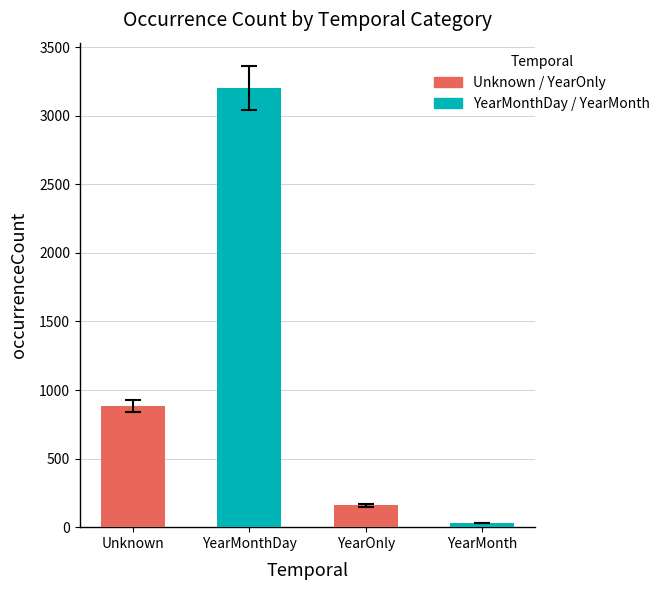

Reading left to right, extract all data points from this chart.

Unknown: 141	1	184	8	283	53	120	75	9	2	1
YearMonthDay: 3	1	364	3	2092	15	395	295	1	2	3
YearOnly: 12	4	103	1	15	1	9	4	8	1	0
YearMonth: 0	0	7	0	21	2	0	1	1	0	0